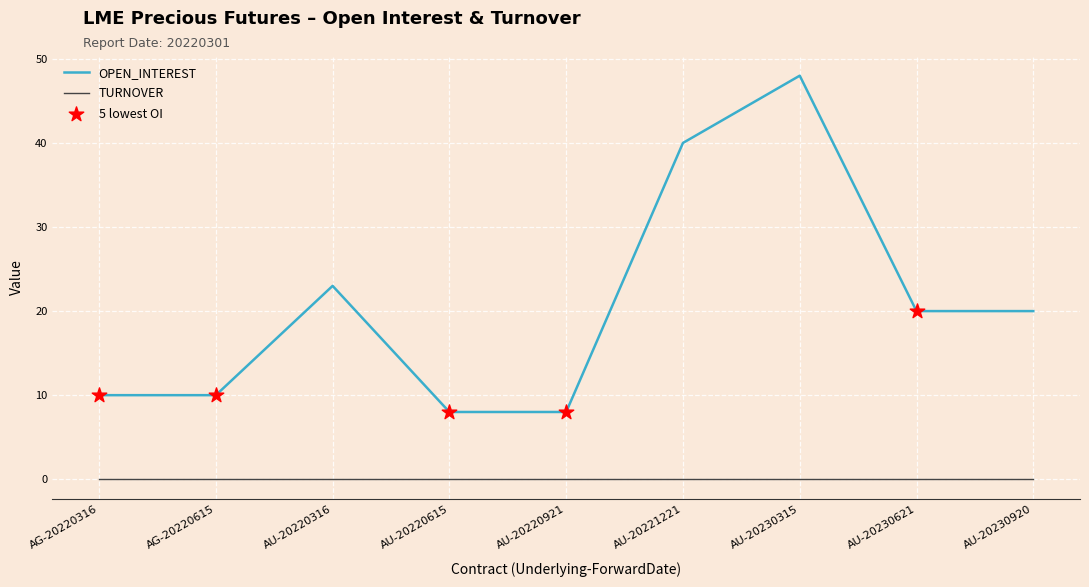

Which series has the largest range (max minus min)?

OPEN_INTEREST